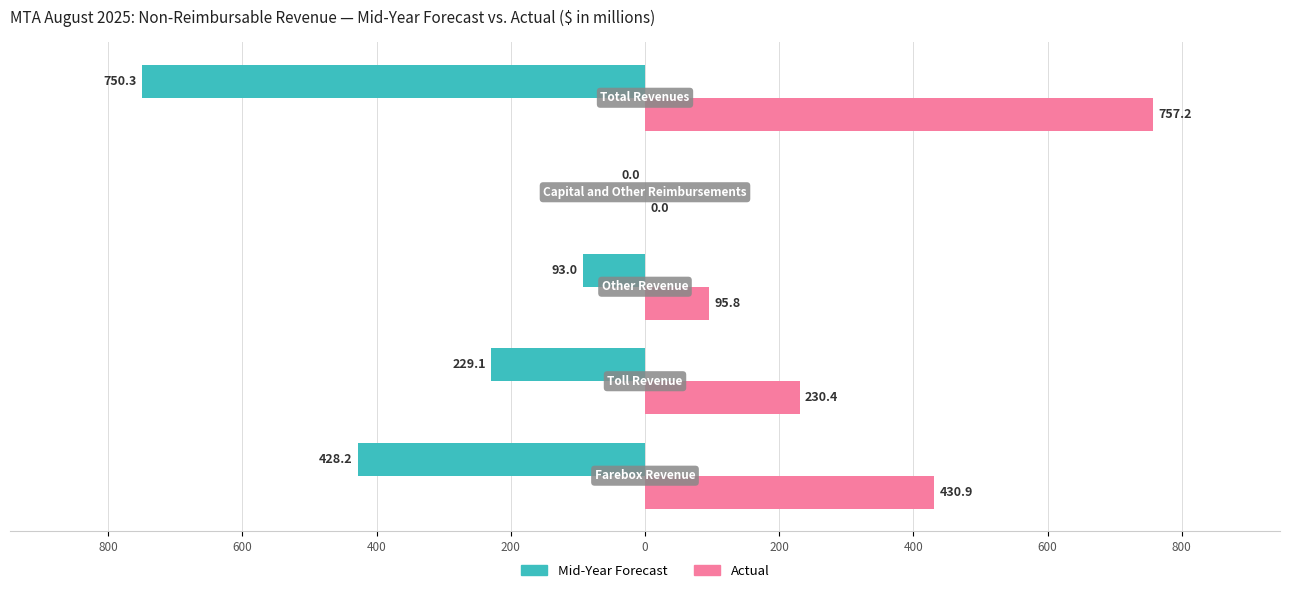

What are all the series names shown in the legend?

Mid-Year Forecast, Actual